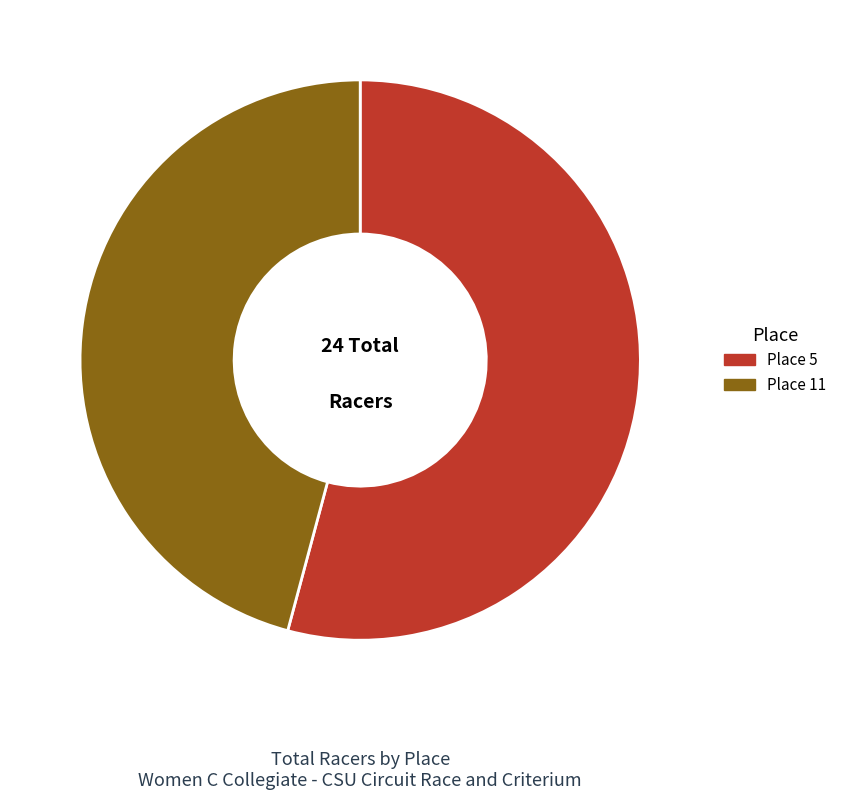

What is the largest slice in the pie chart?

Place 5